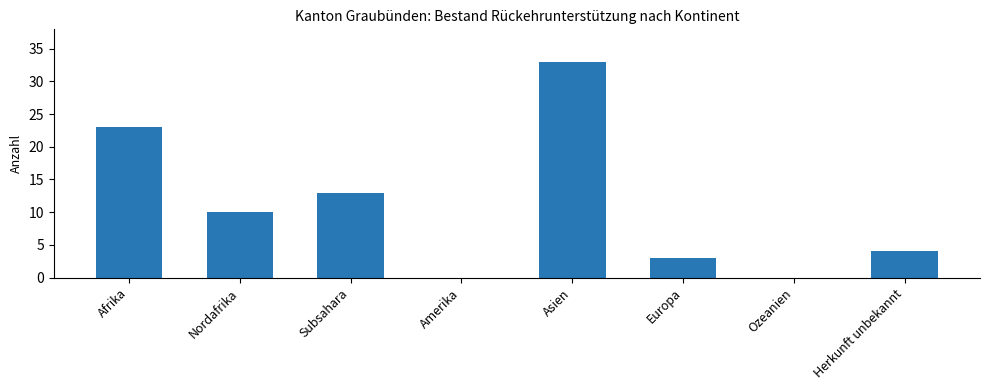

Reading right to left, what are all the values shown in this chart?

Herkunft unbekannt=4	Ozeanien=0	Europa=3	Asien=33	Amerika=0	Subsahara=13	Nordafrika=10	Afrika=23